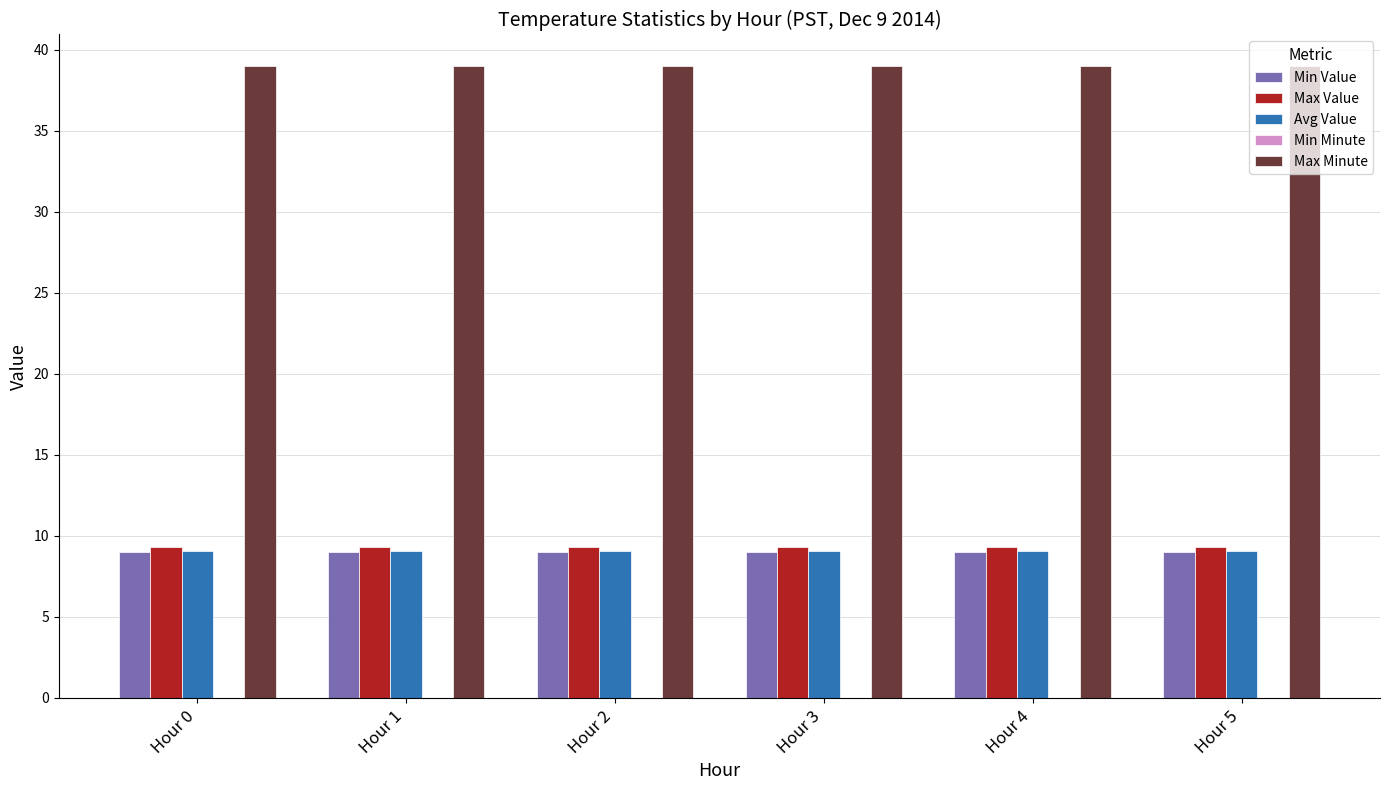

What is the sum of all Avg Value values?

54.6